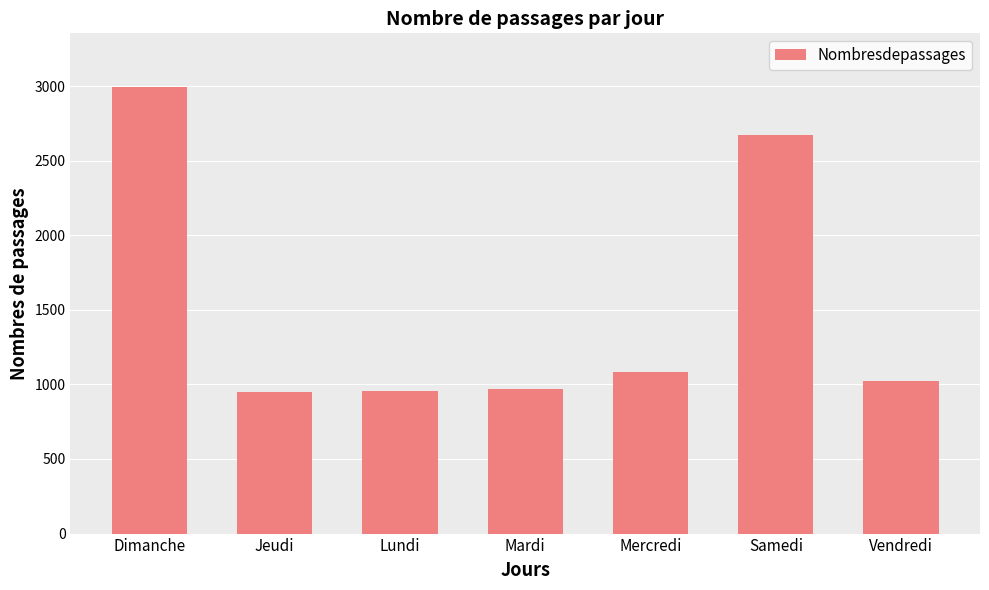

Does the chart contain stacked bars?

No